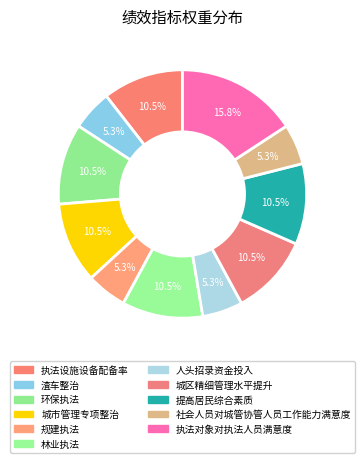

How many slices are in this pie chart?

11